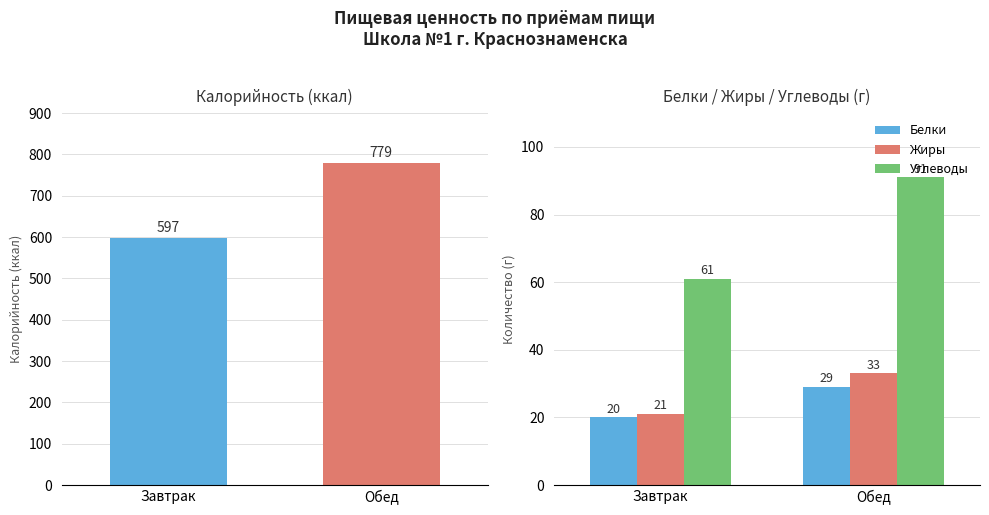

Which series has the widest spread of values?

Калорийность